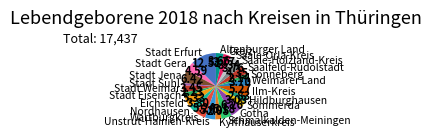

What is the ratio of the value at Wartburgkreis to the value at Greiz?

1.4